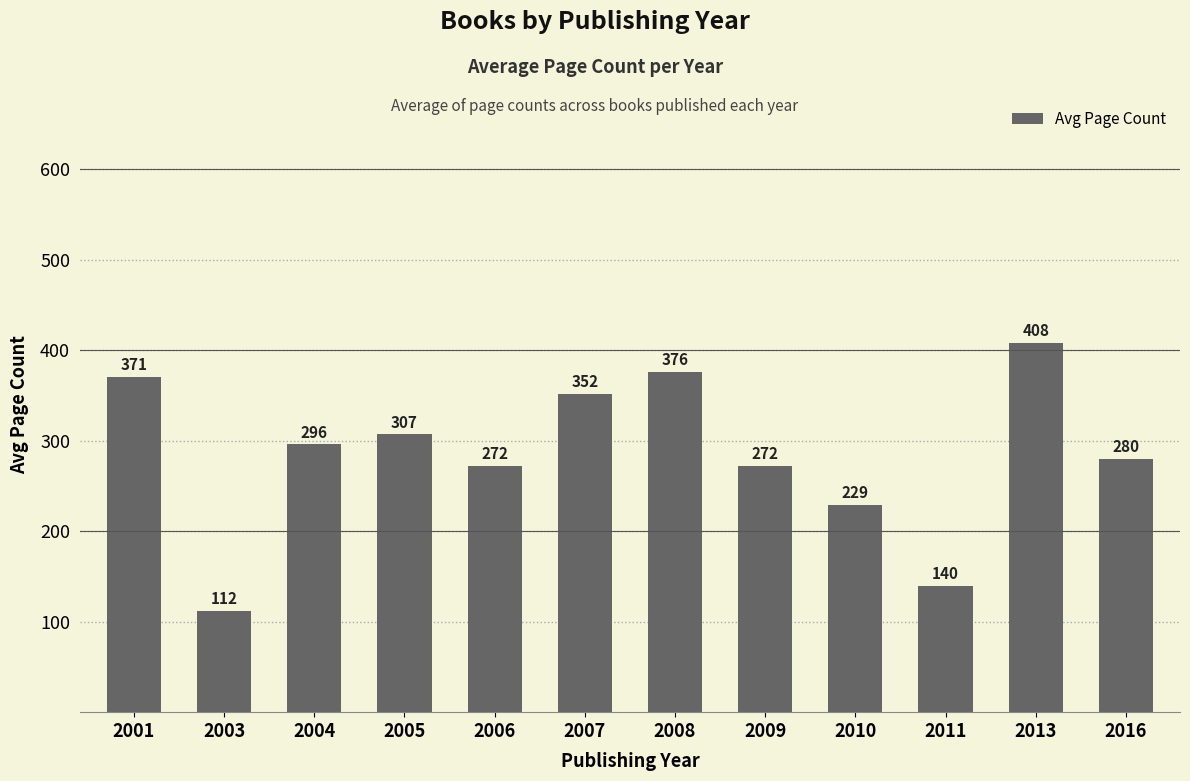

At which label does the data first exceed 296?

2001